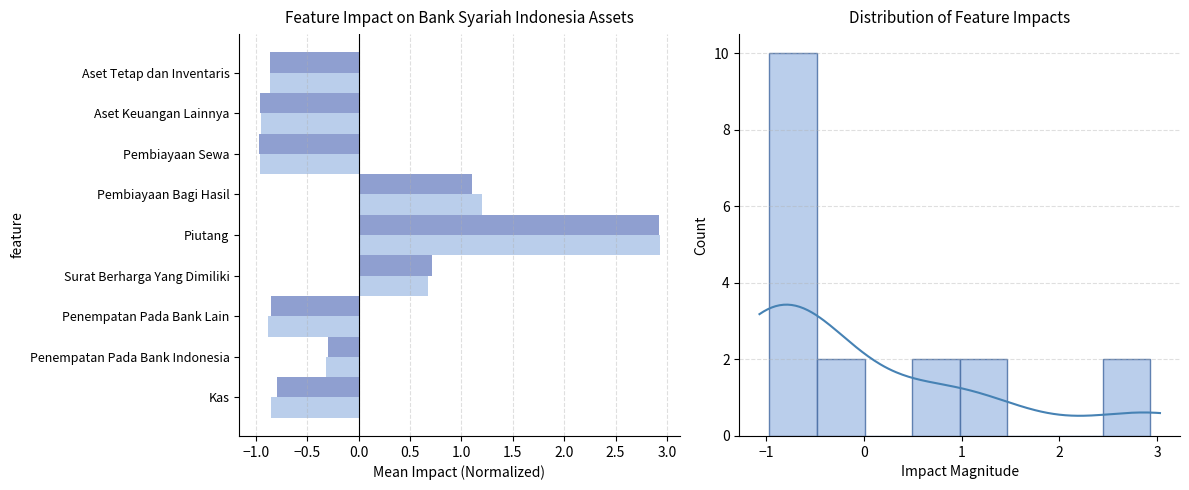

What is the value of the April bar at the 4th from the left?

0.7